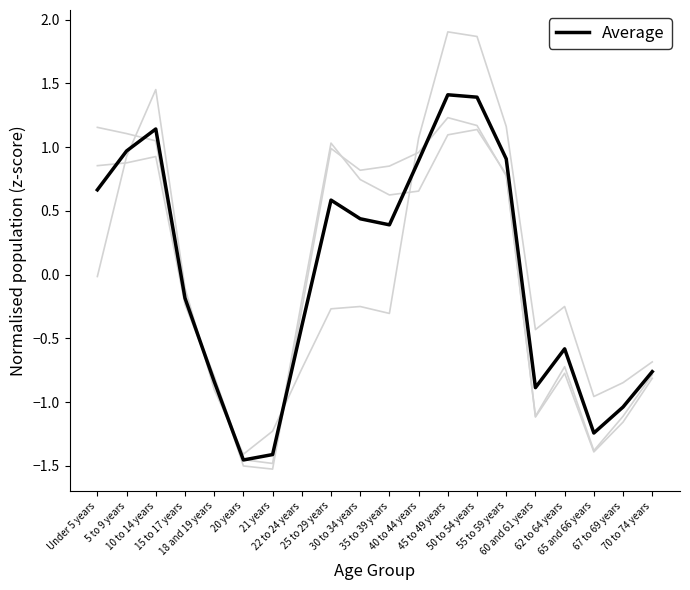

What is the label of the 18th point from the left?

65 and 66 years